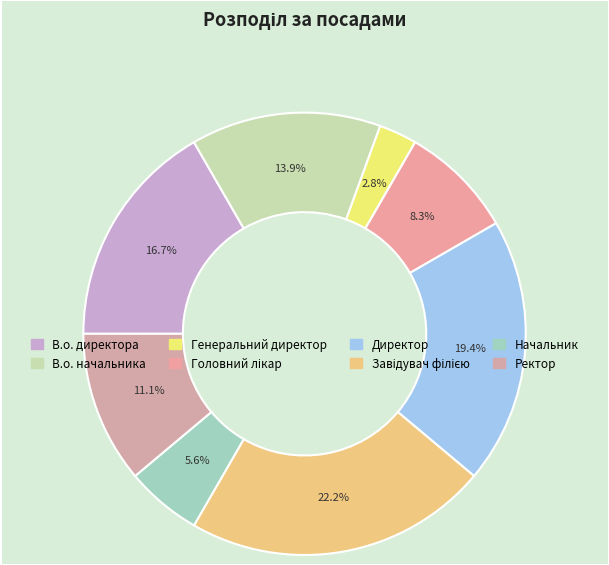

How many segments does this pie chart have?

8